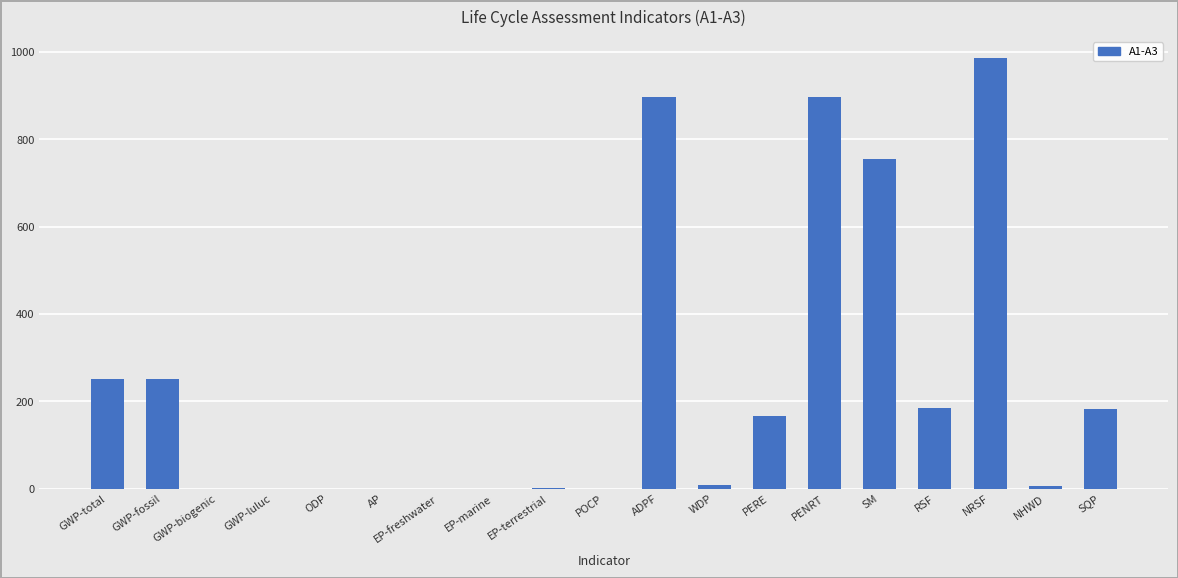

What is the ratio of the value at PENRT to the value at GWP-fossil?

3.6